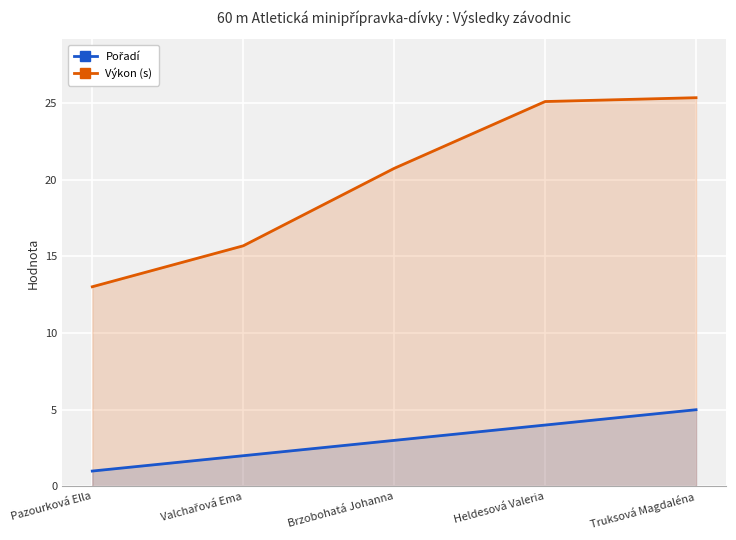

Between Brzobohatá Johanna and Pazourková Ella, which is larger?

Brzobohatá Johanna